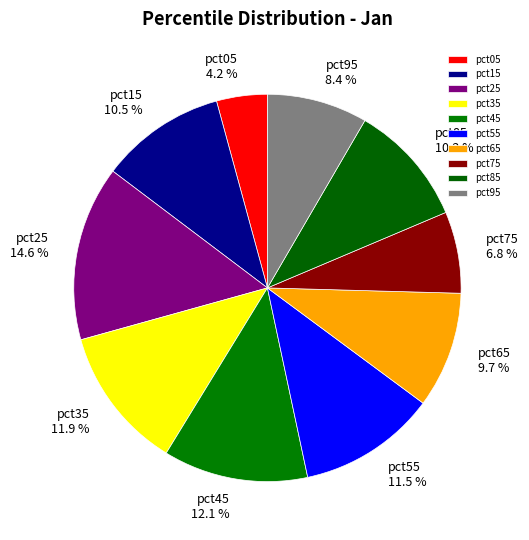

What portion of the pie excludes pct05?

95.8%